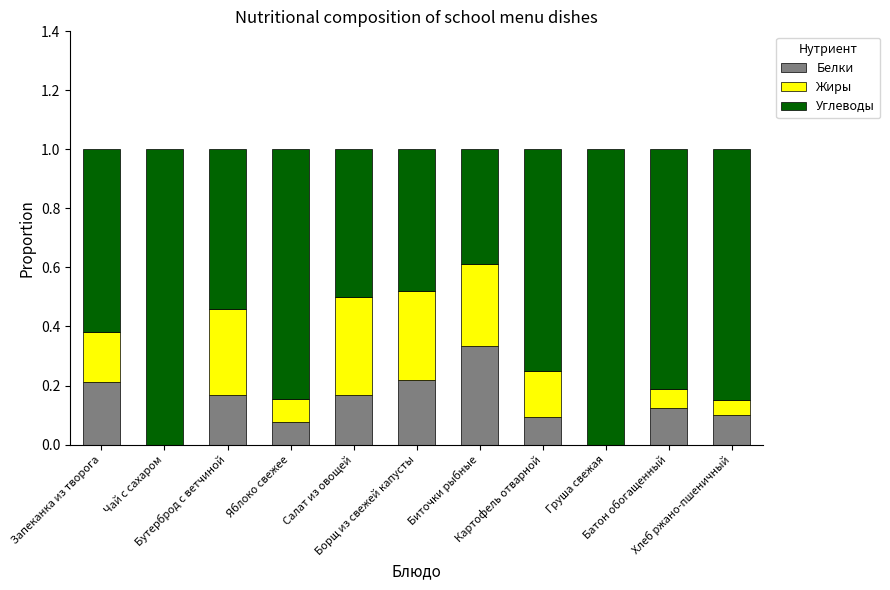

Rank the series at Батон обогащенный from lowest to highest value.

Жиры, Белки, Углеводы